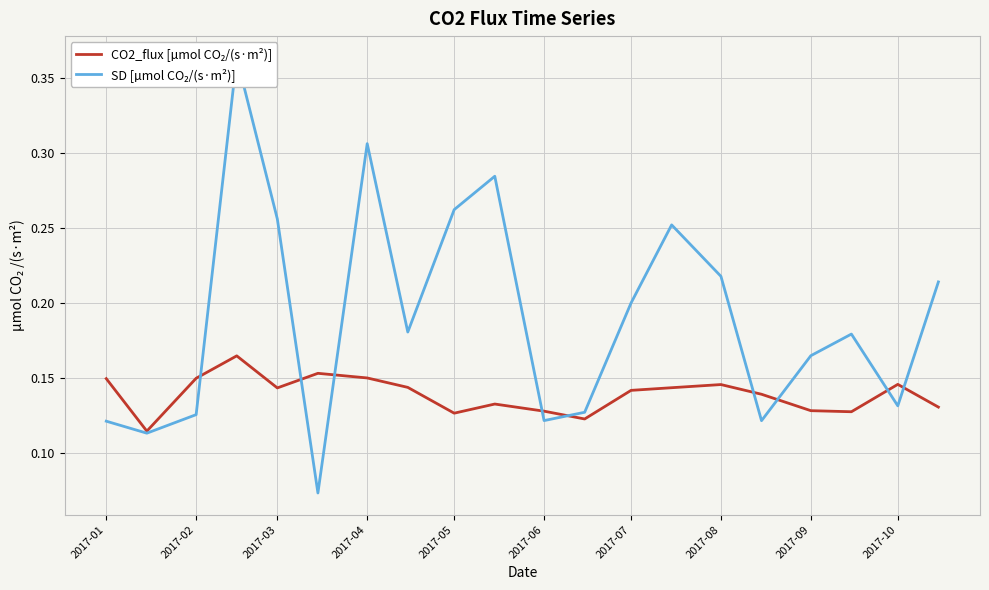

True or false: SD [µmol CO₂/(s·m²)] has a value of 0.1 at 2017-01.

True